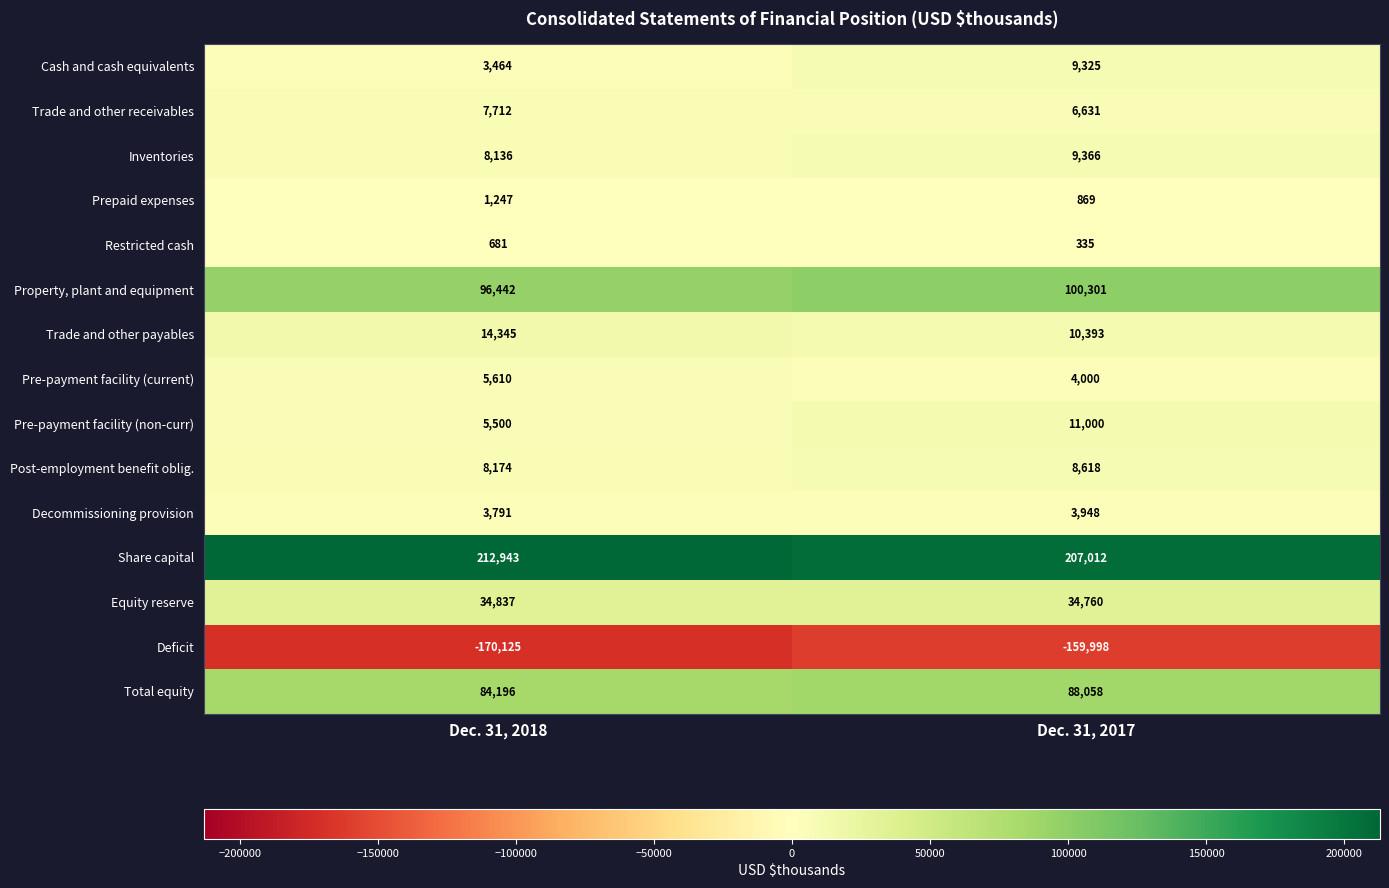

Which series has the largest total across all categories?

Share capital